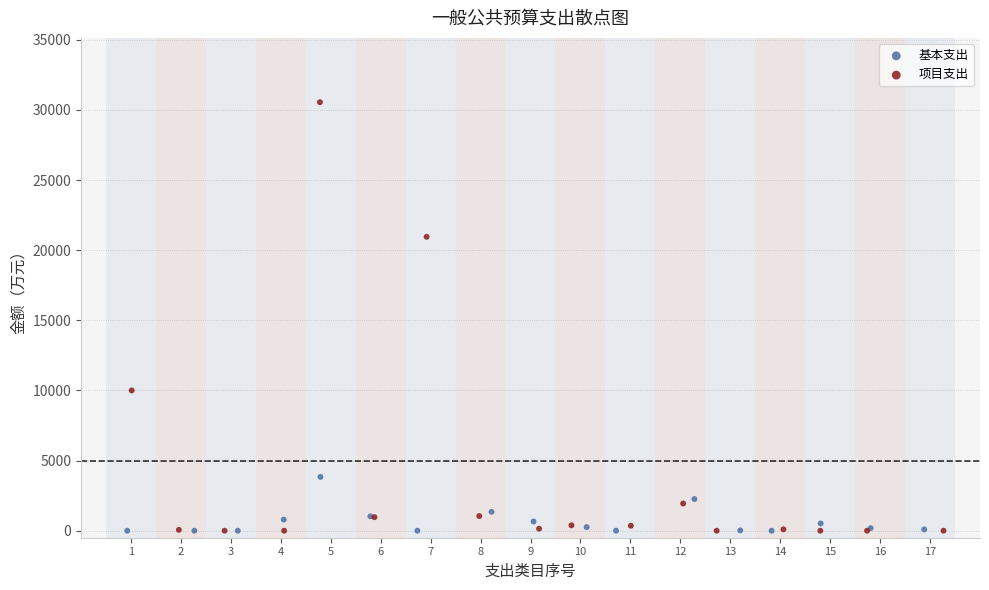

What are all the series names shown in the legend?

基本支出, 项目支出